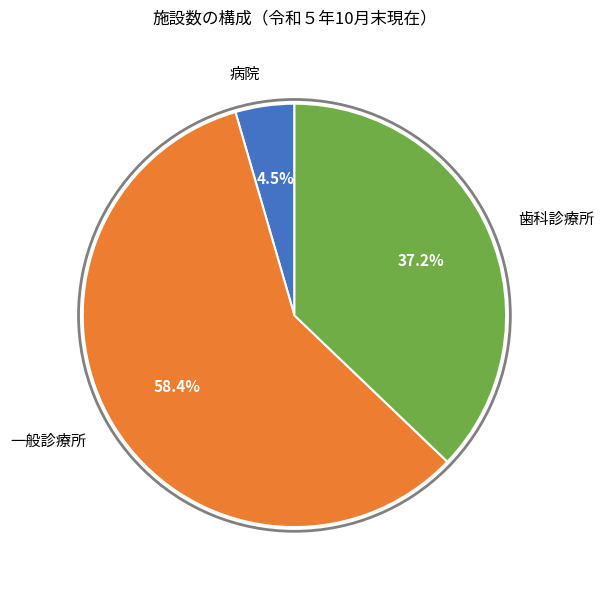

Which category has the biggest portion of the pie?

一般診療所